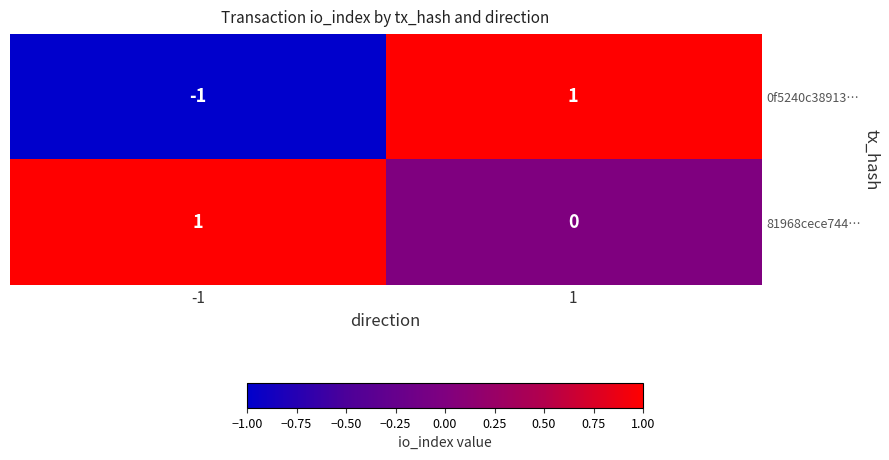

True or false: 0f5240c38913… has a value of 1 at 1.

True